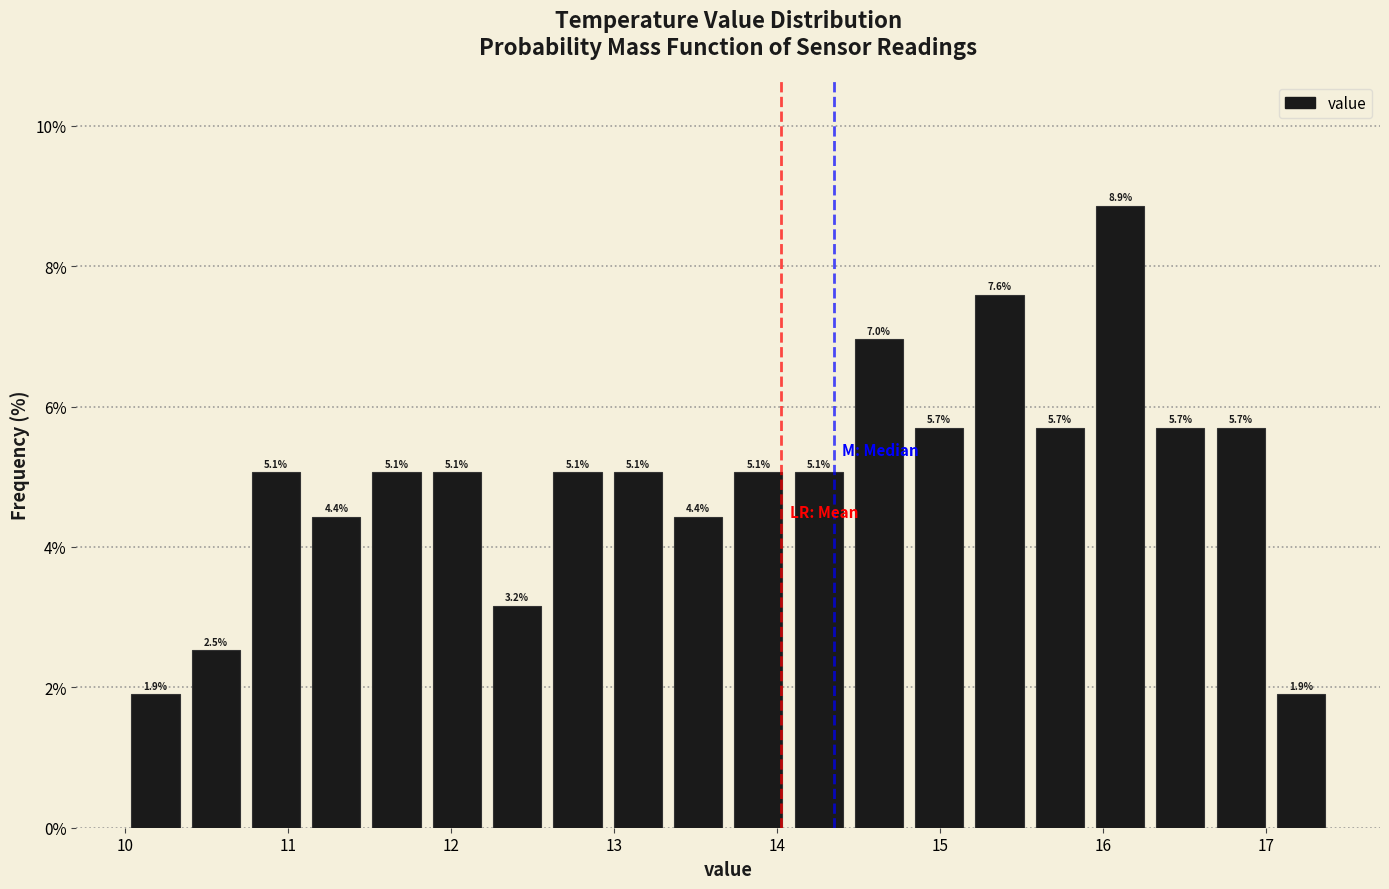

Read against the x-axis, roughly where is the centre of the tallest bar?

16.1